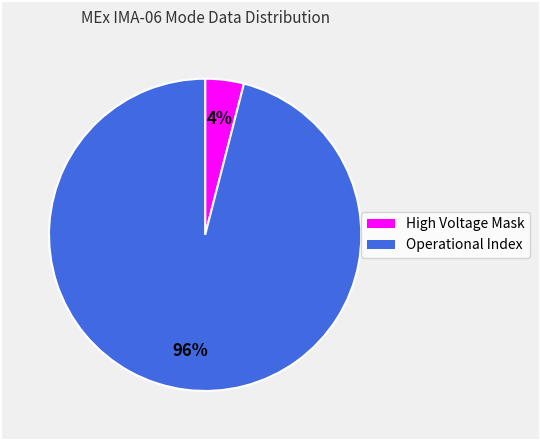

How many segments does this pie chart have?

2